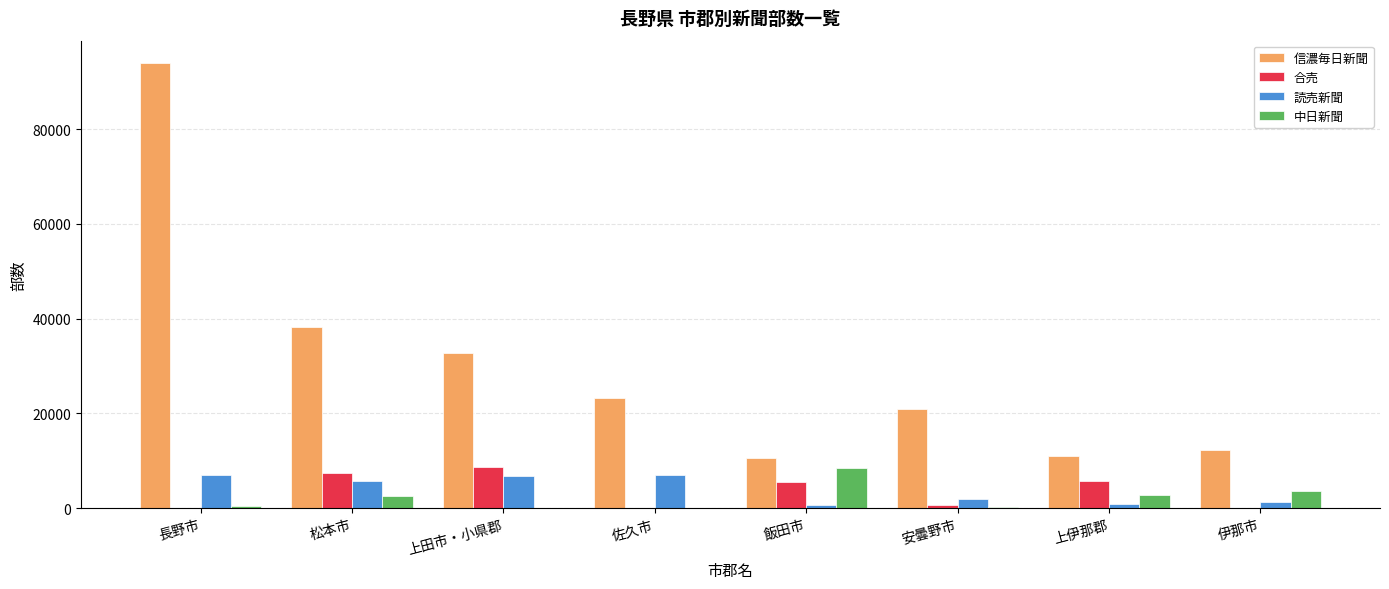

Which label corresponds to the largest value in the chart?

長野市